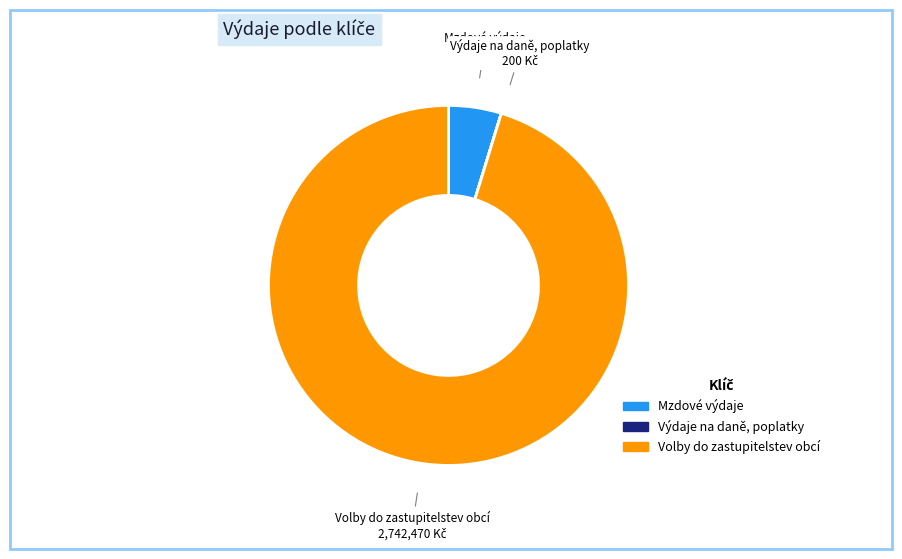

Which category accounts for the majority?

Volby do zastupitelstev obcí